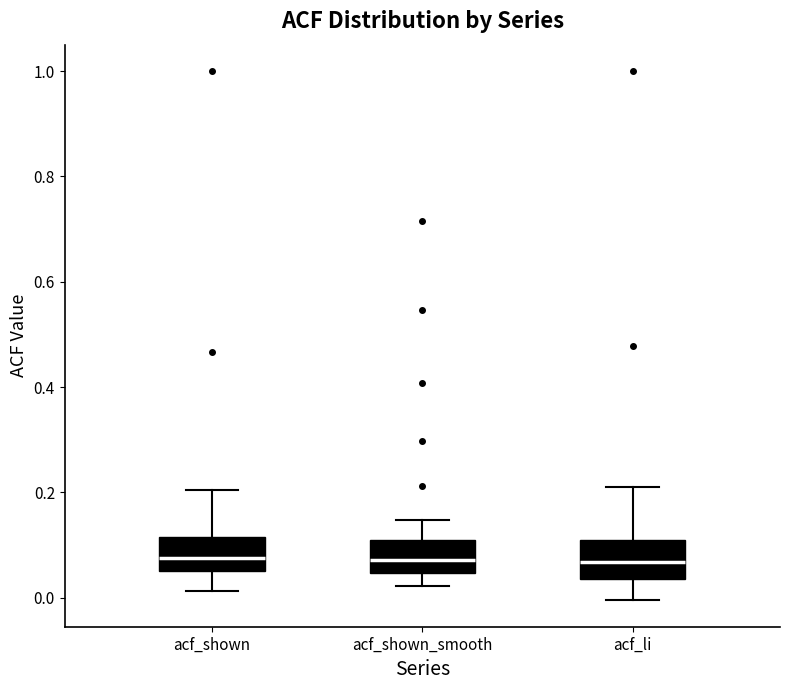

Reading left to right, transcribe this box plot: for each box, give where its median line is, the range the box spans, and where its two whiskers end, as read against the y-axis. The values are not printed on the chart, so give them approximately, as read against the axis.

acf_shown: median 0.08, box 0.06 to 0.12, whiskers 0.02 to 0.20
acf_shown_smooth: median 0.08, box 0.04 to 0.10, whiskers 0.02 to 0.14
acf_li: median 0.06, box 0.04 to 0.10, whiskers 0.00 to 0.22